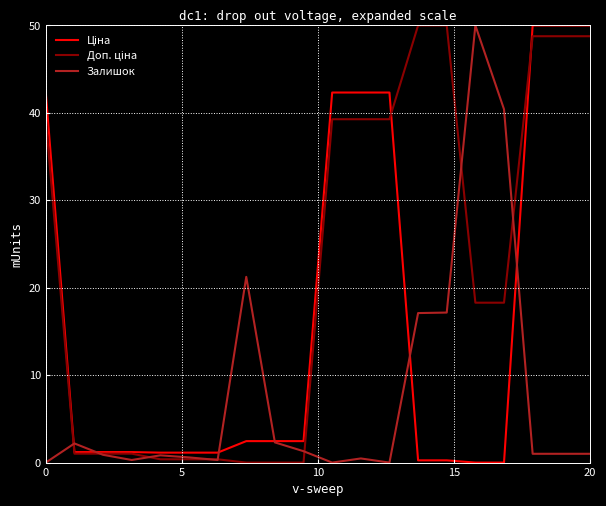

Is this an area chart (filled region under the line)?

No